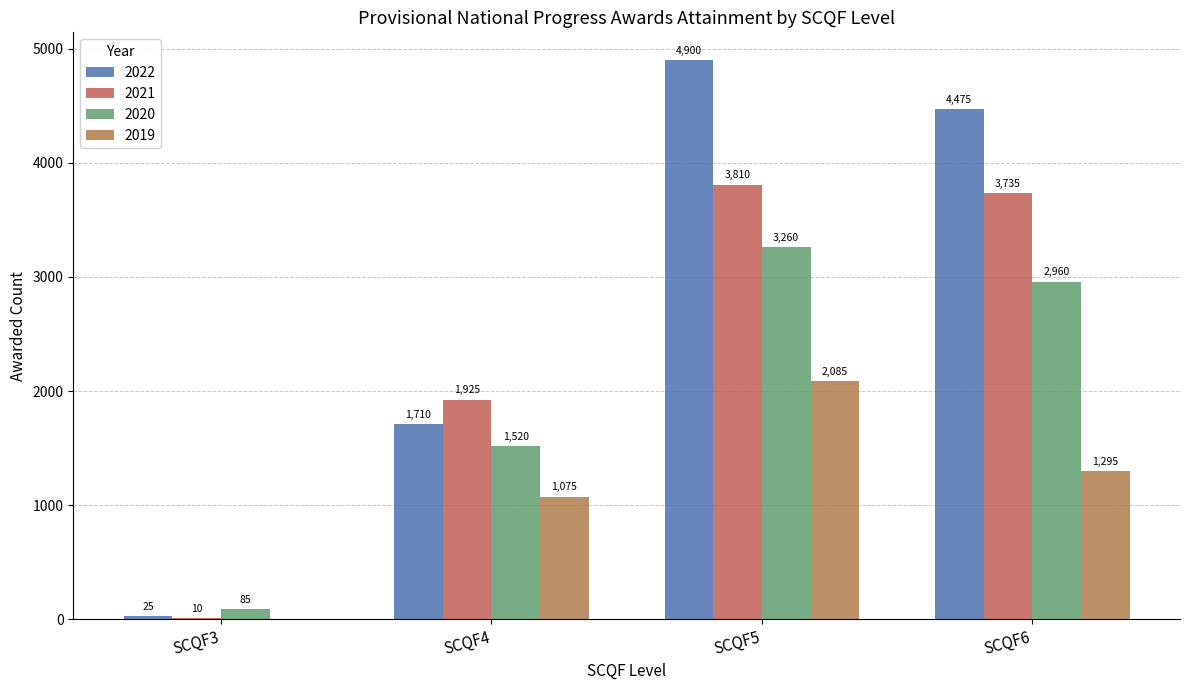

Is it true that 2021 equals 4 at SCQF3?

False